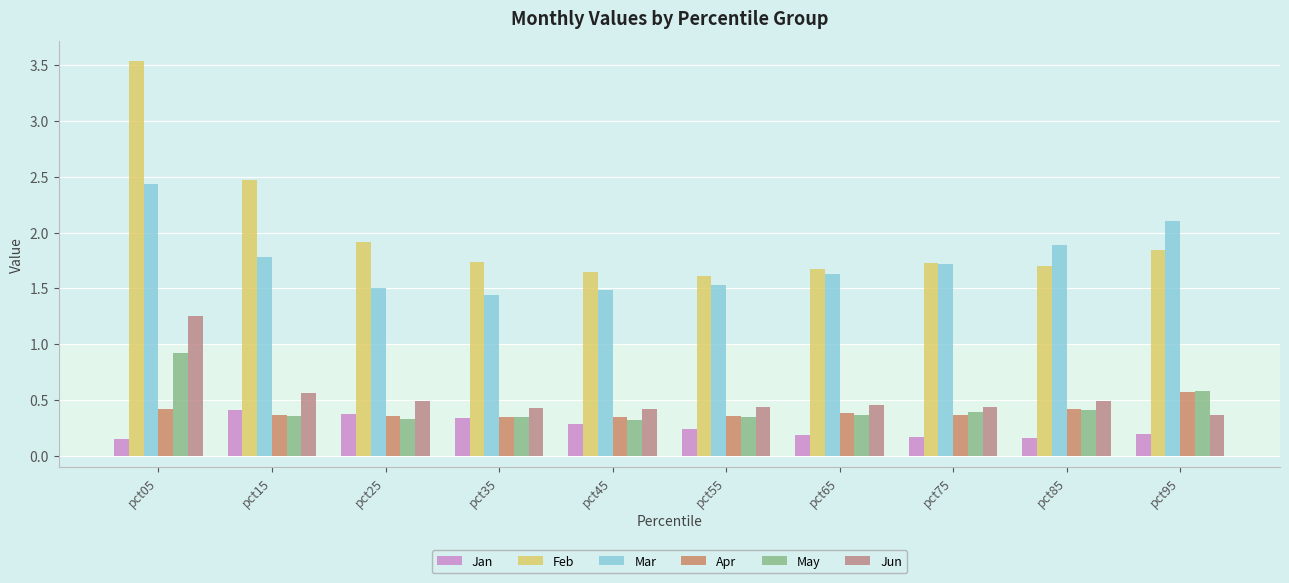

What is the total value across all series at pct95?

5.7